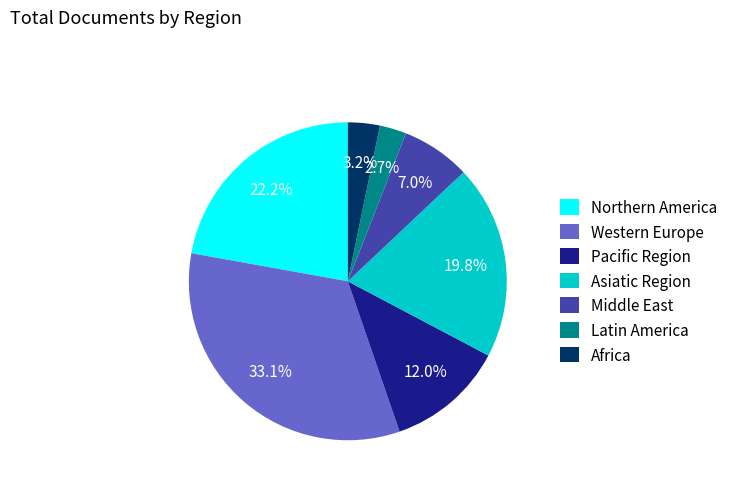

What is the ratio of the value at Pacific Region to the value at Western Europe?

0.4